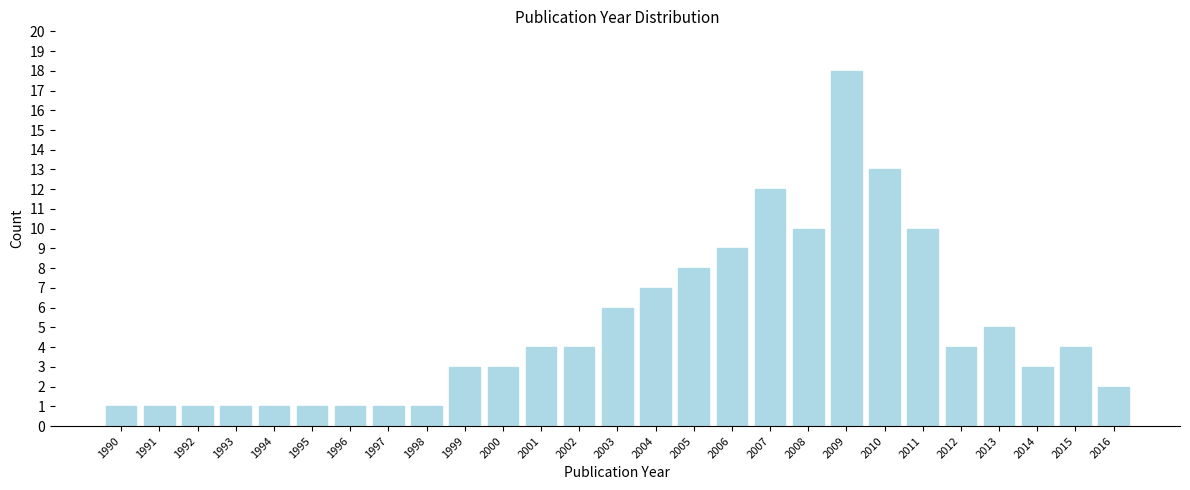

Reading left to right, transcribe all the data shown in this chart.

1990=1	1991=1	1992=1	1993=1	1994=1	1995=1	1996=1	1997=1	1998=1	1999=3	2000=3	2001=4	2002=4	2003=6	2004=7	2005=8	2006=9	2007=12	2008=10	2009=18	2010=13	2011=10	2012=4	2013=5	2014=3	2015=4	2016=2